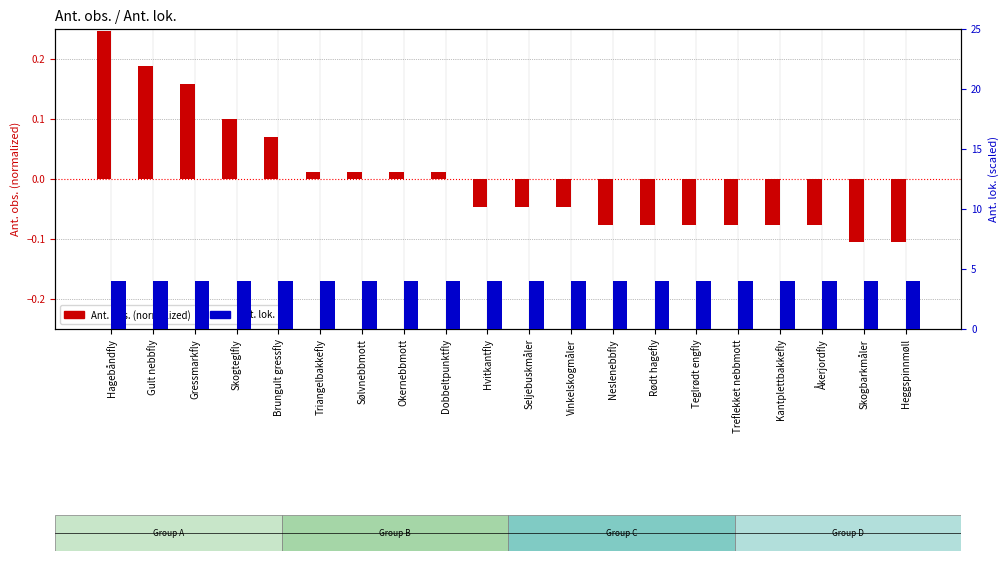

At Seljebuskmåler, list the series in order from smallest to largest.

log obs (normalized), Ant. lok. (scaled)